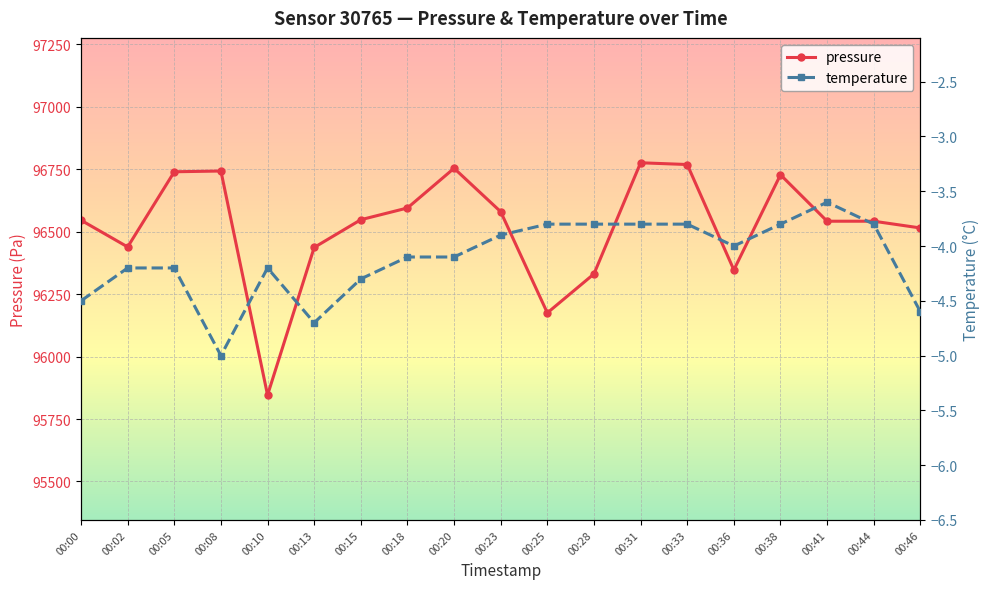

True or false: pressure and temperature cross at least once.

False